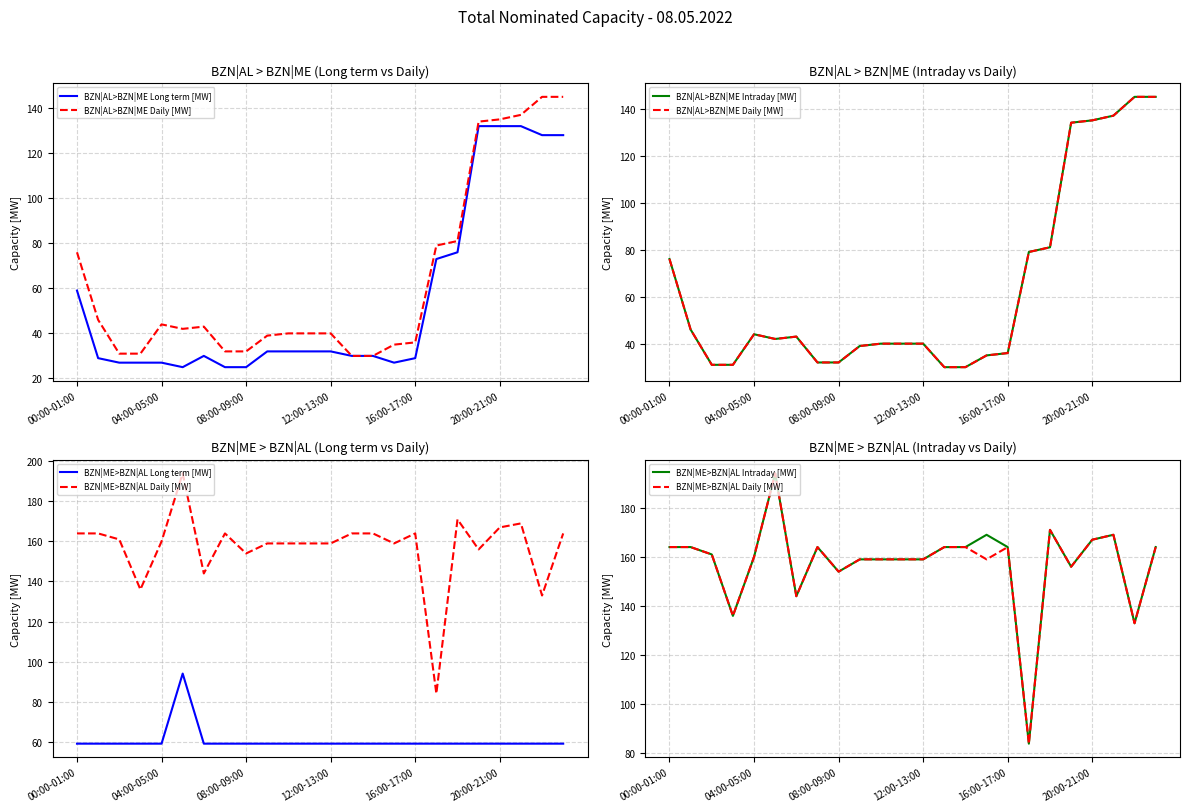

True or false: BZN|ME>BZN|AL Intraday [MW] has a value of 39 at 9.

False